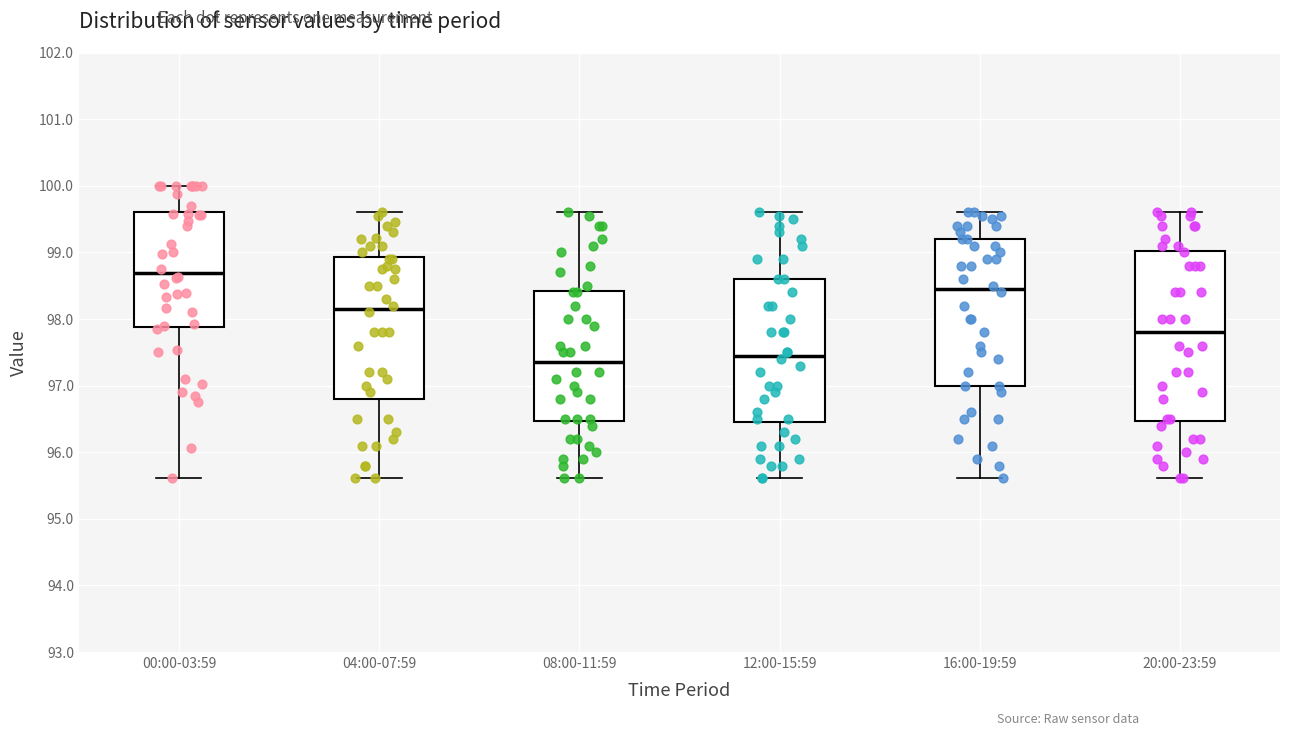

Comparing the boxes themselves (not the whiskers), which one is the tallest?

20:00-23:59